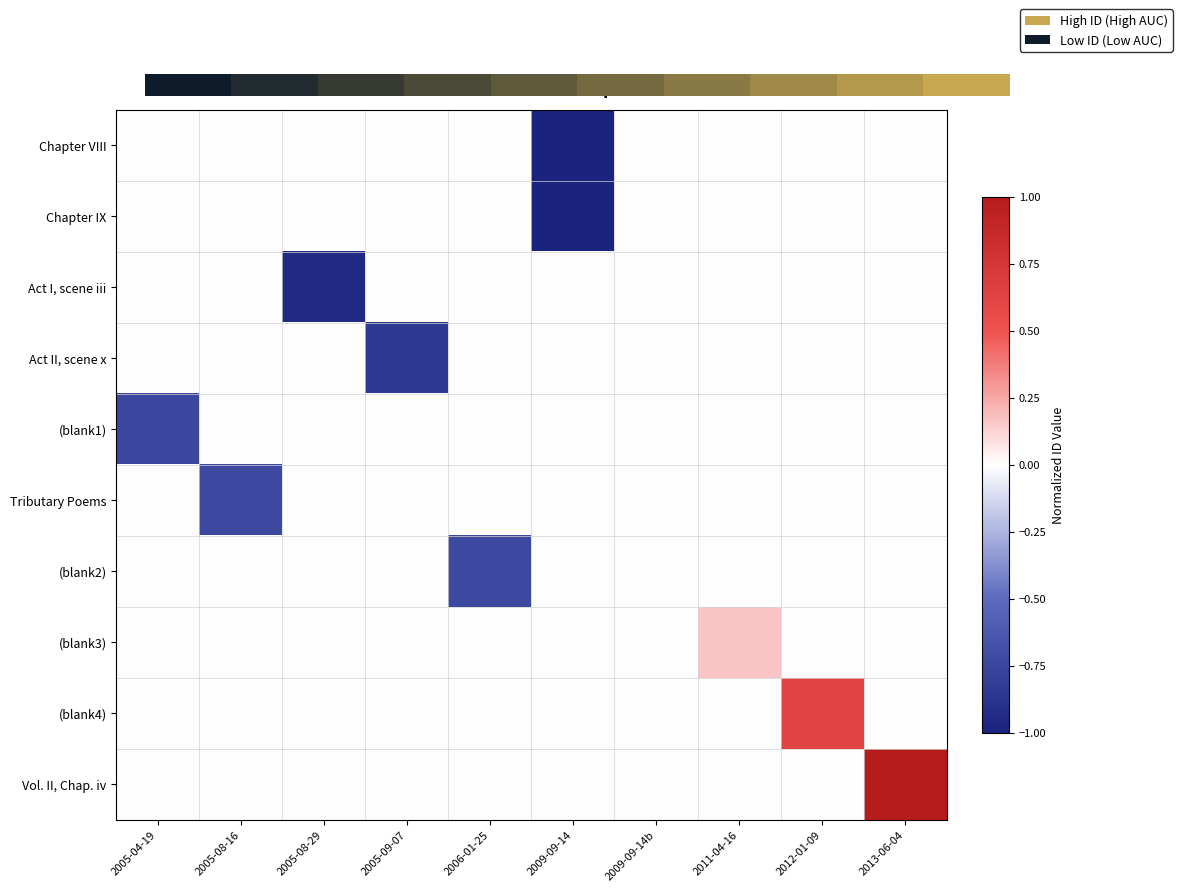

Count the number of categories in the chart.

10